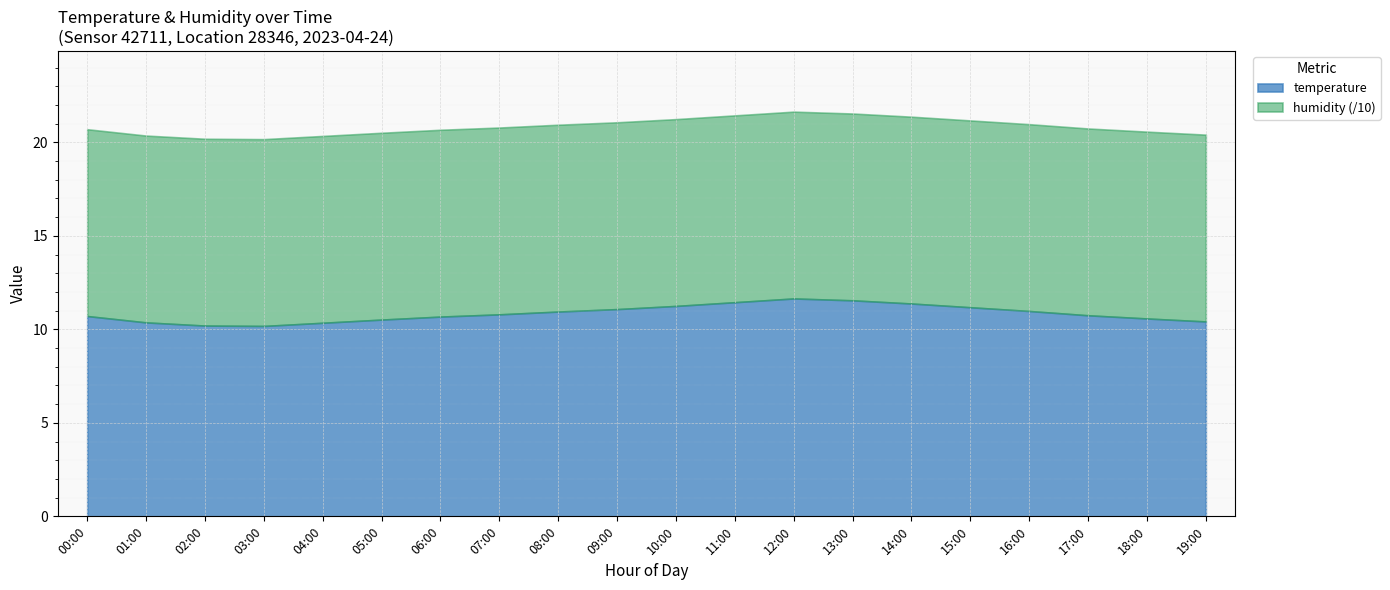

What is the highest value of the temperature series?

11.7